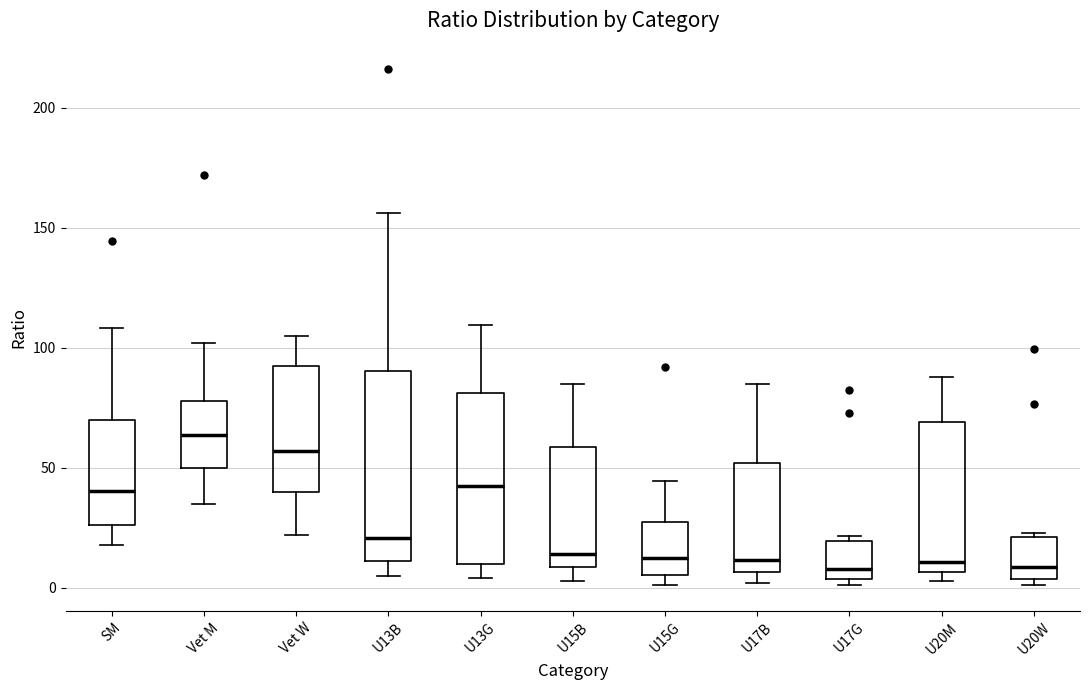

Reading left to right, read every box against the y-axis: the position of its median line, the range the box covers, and the ends of its whiskers. The values are not printed on the chart, so give them approximately, as read against the axis.

SM: median 40, box 25 to 70, whiskers 20 to 110
Vet M: median 65, box 50 to 80, whiskers 35 to 100
Vet W: median 55, box 40 to 90, whiskers 20 to 105
U13B: median 20, box 10 to 90, whiskers 5 to 155
U13G: median 45, box 10 to 80, whiskers 5 to 110
U15B: median 15, box 10 to 60, whiskers 5 to 85
U15G: median 15, box 5 to 30, whiskers 0 to 45
U17B: median 10, box 5 to 50, whiskers 0 to 85
U17G: median 10, box 5 to 20, whiskers 0 to 20 (just above the box's upper edge)
U20M: median 10, box 5 to 70, whiskers 5 (just below the box's lower edge) to 90
U20W: median 10, box 5 to 20, whiskers 0 to 25